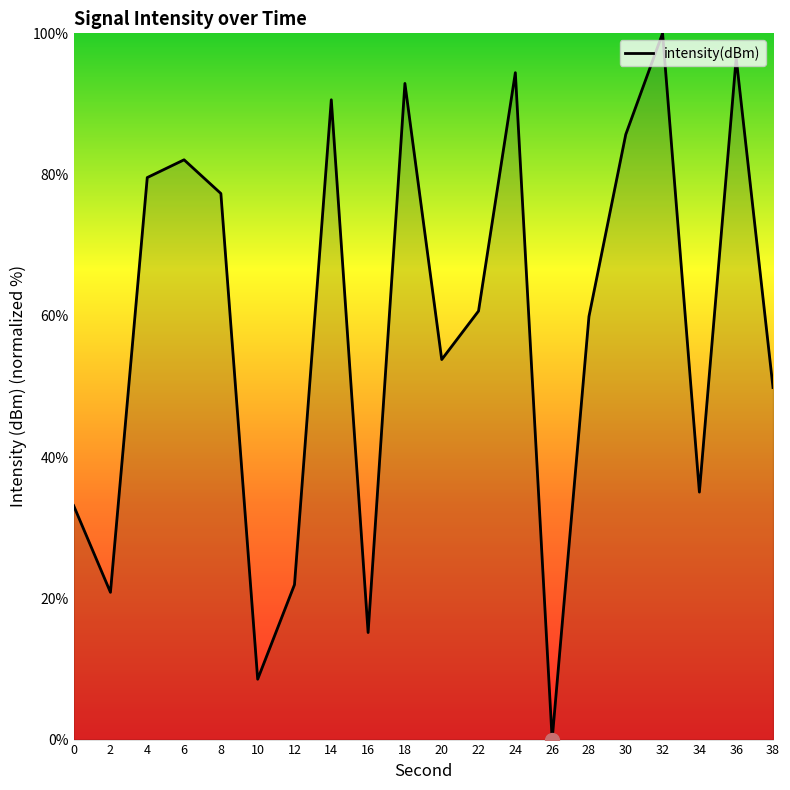

What is the average value?

57.9